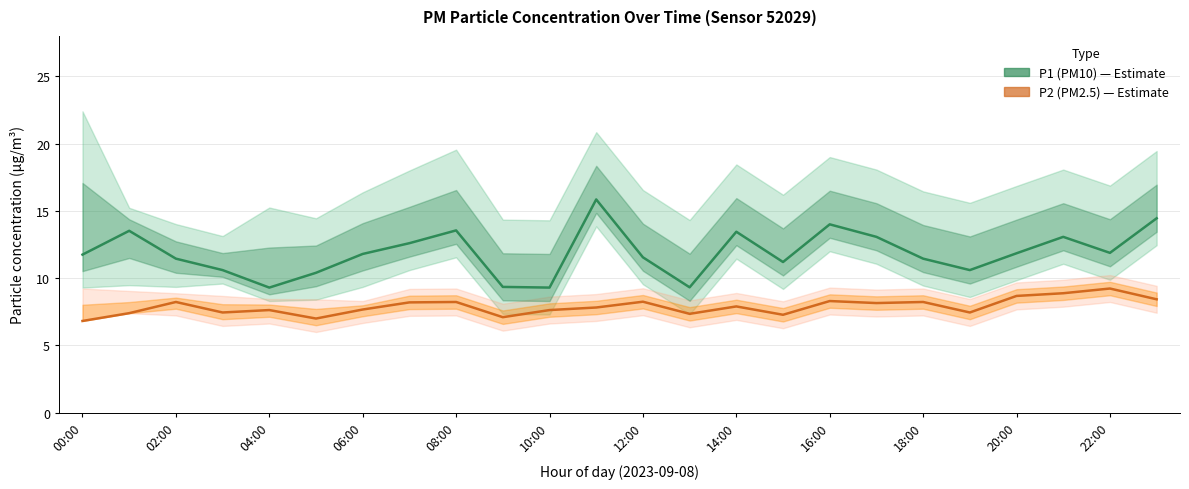

Where does the P1 (PM10) series first go above 11?

00:00